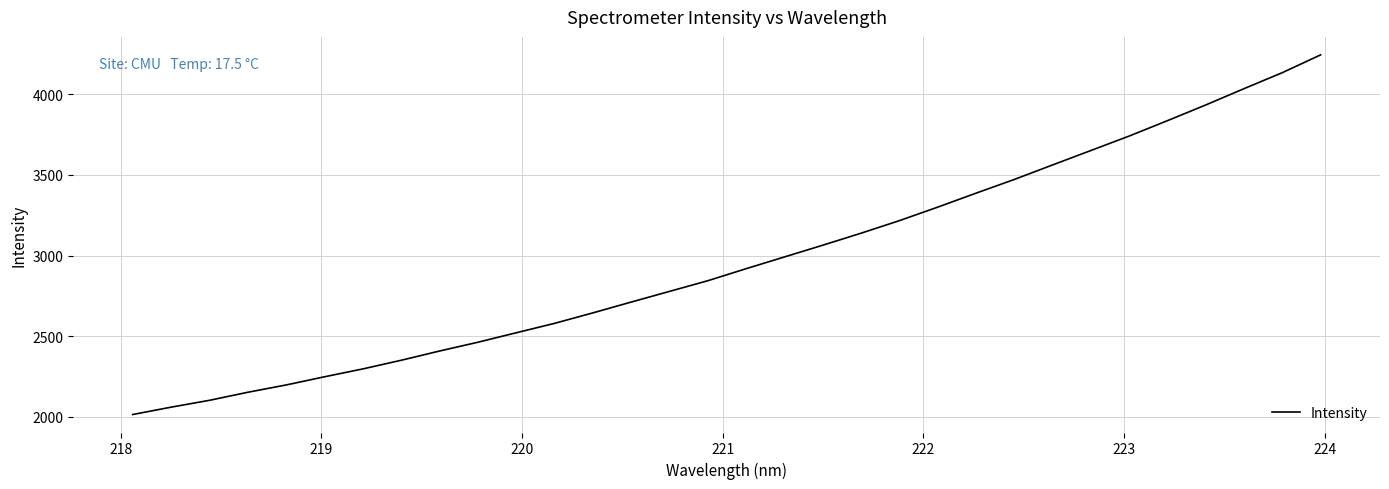

What is the difference between the maximum and minimum values?

2231.5